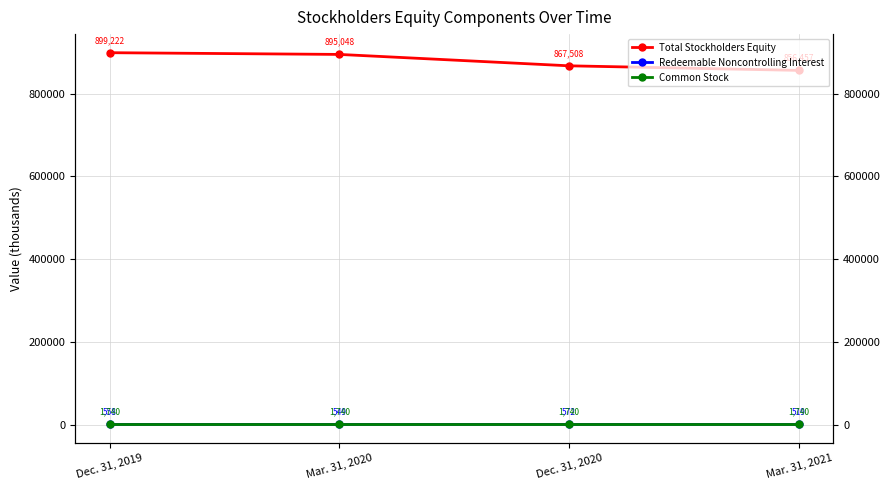

Rank the series at Dec. 31, 2020 from lowest to highest value.

Redeemable Noncontrolling Interest, Common Stock, Total Stockholders Equity